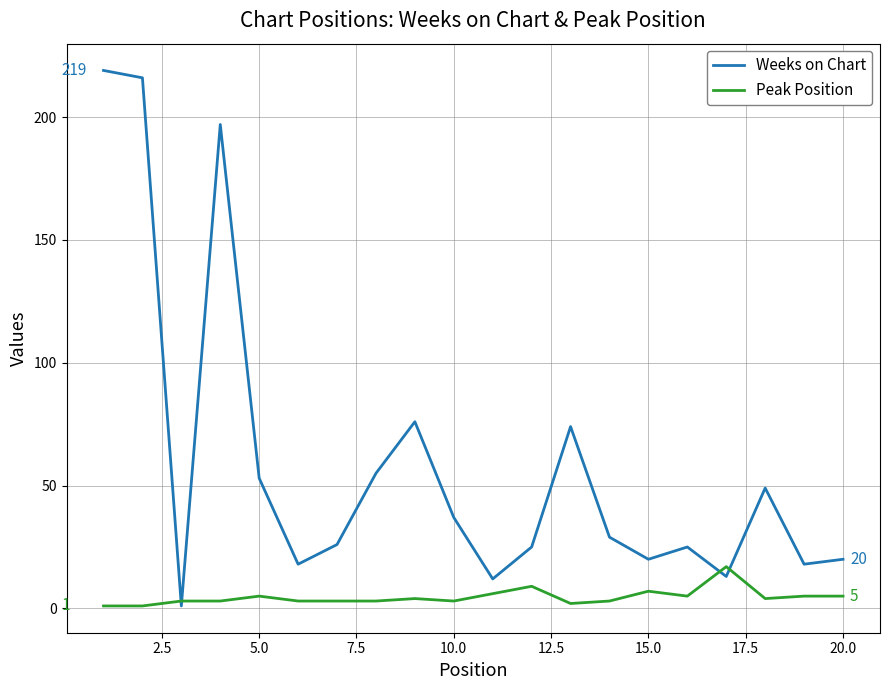

Rank the series by their average value, from lowest to highest.

Peak Position, Weeks on Chart